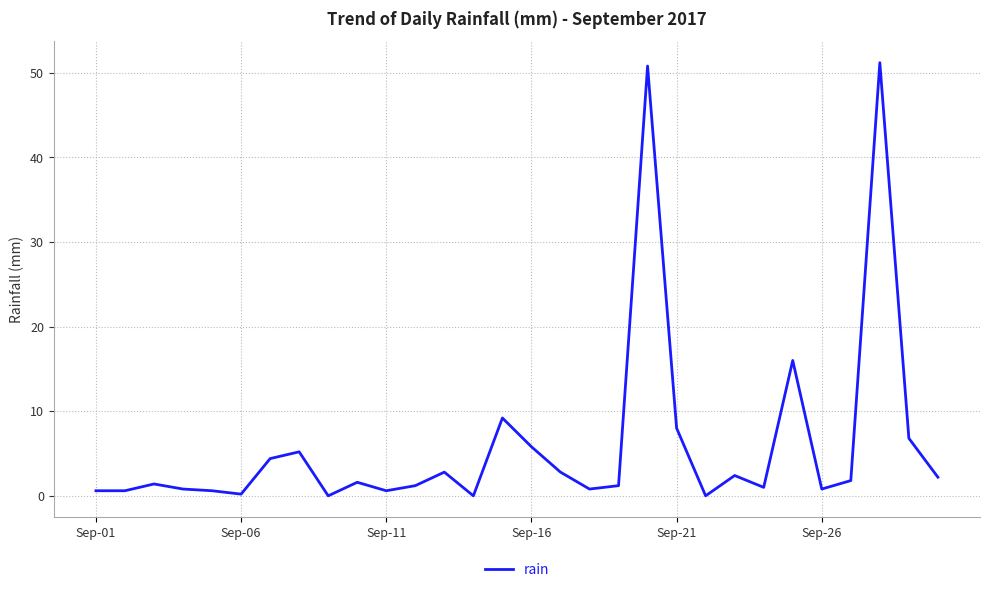

What is the difference between the maximum and minimum values?

51.2